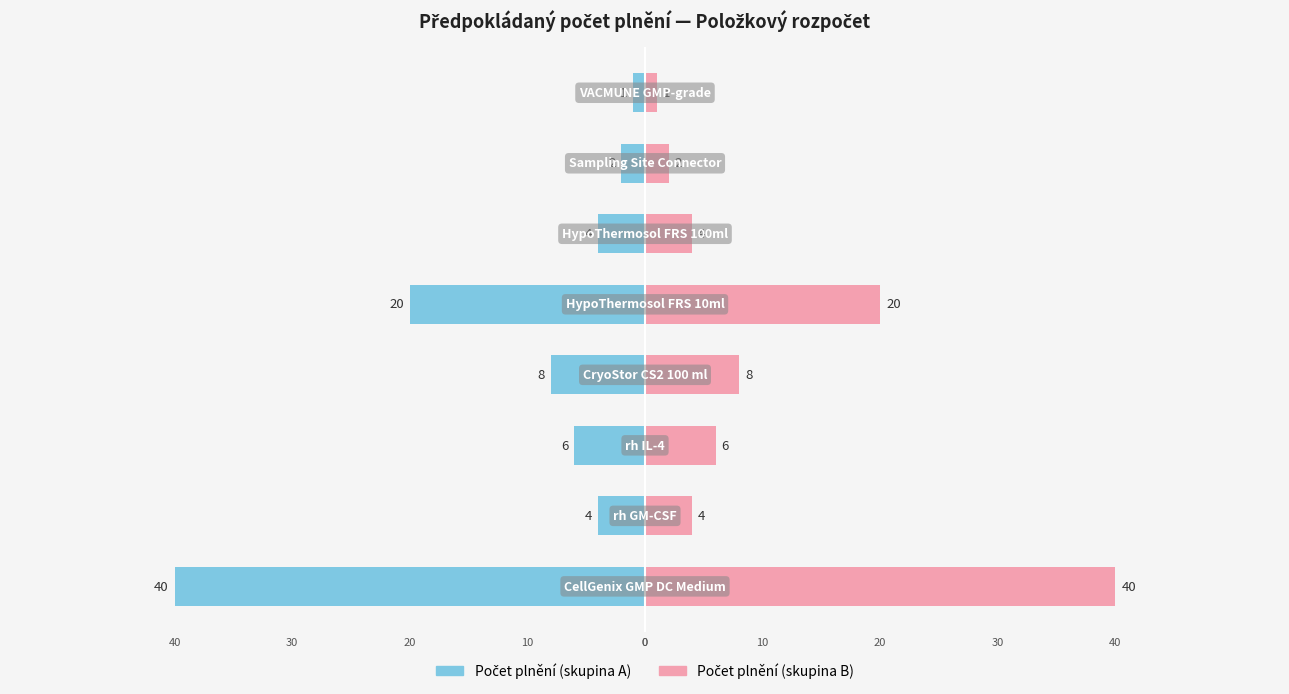

Reading right to left, transcribe all the data shown in this chart.

Počet plnění (skupina A): -1	-2	-4	-20	-8	-6	-4	-40
Počet plnění (skupina B): 1	2	4	20	8	6	4	40